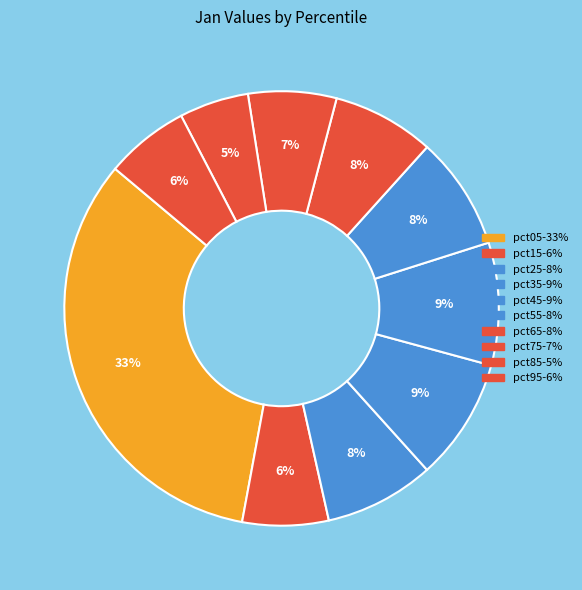

Combined, what portion of the pie is pct05 and pct65?

40.8%